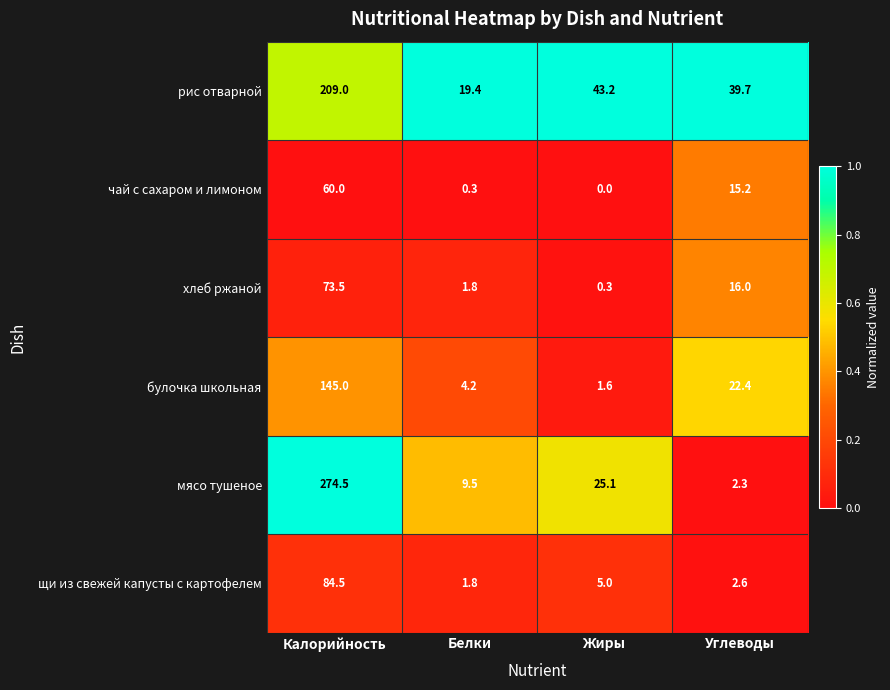

At which category is the sum across all series the highest?

Калорийность